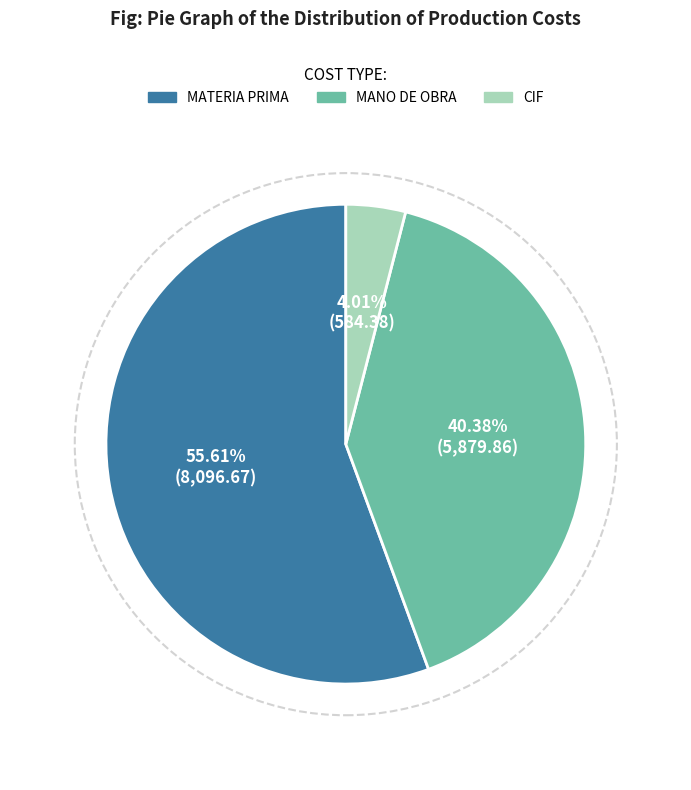

Is MATERIA PRIMA the majority of the pie?

Yes